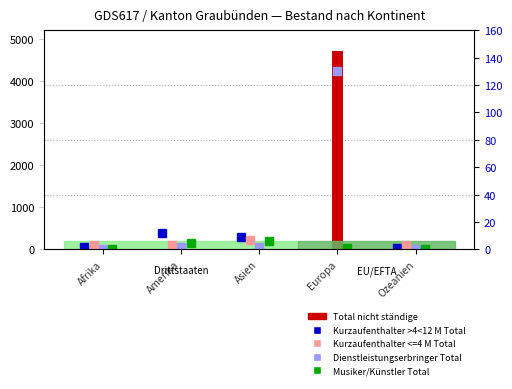

Rank the series at Asien from lowest to highest value.

Dienstleistungserbringer Total, Musiker/Künstler Total, Kurzaufenthalter <=4 M Total, Kurzaufenthalter >4<12 M Total